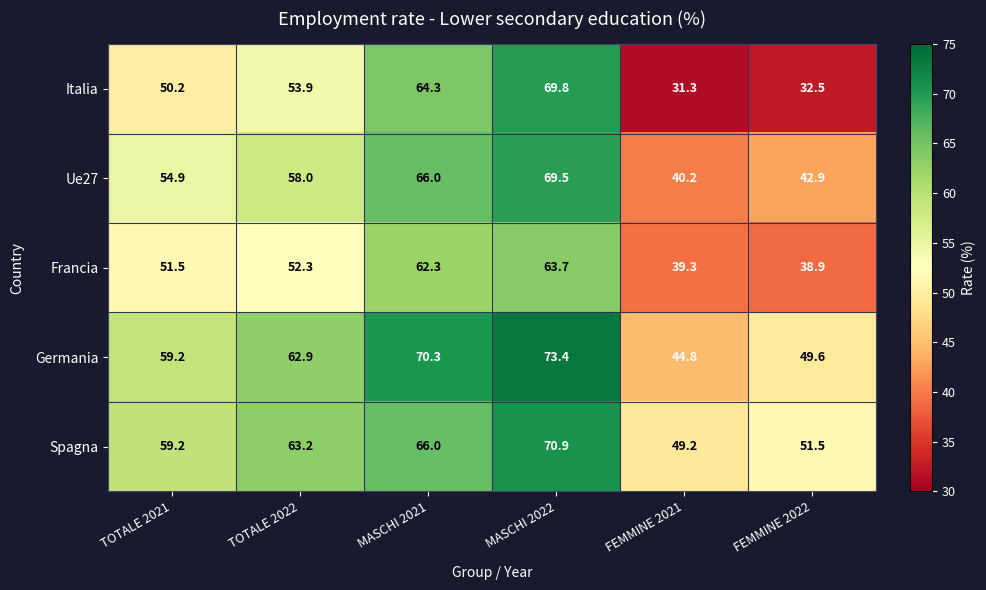

What is the difference between the highest and lowest values at MASCHI 2022?

9.7